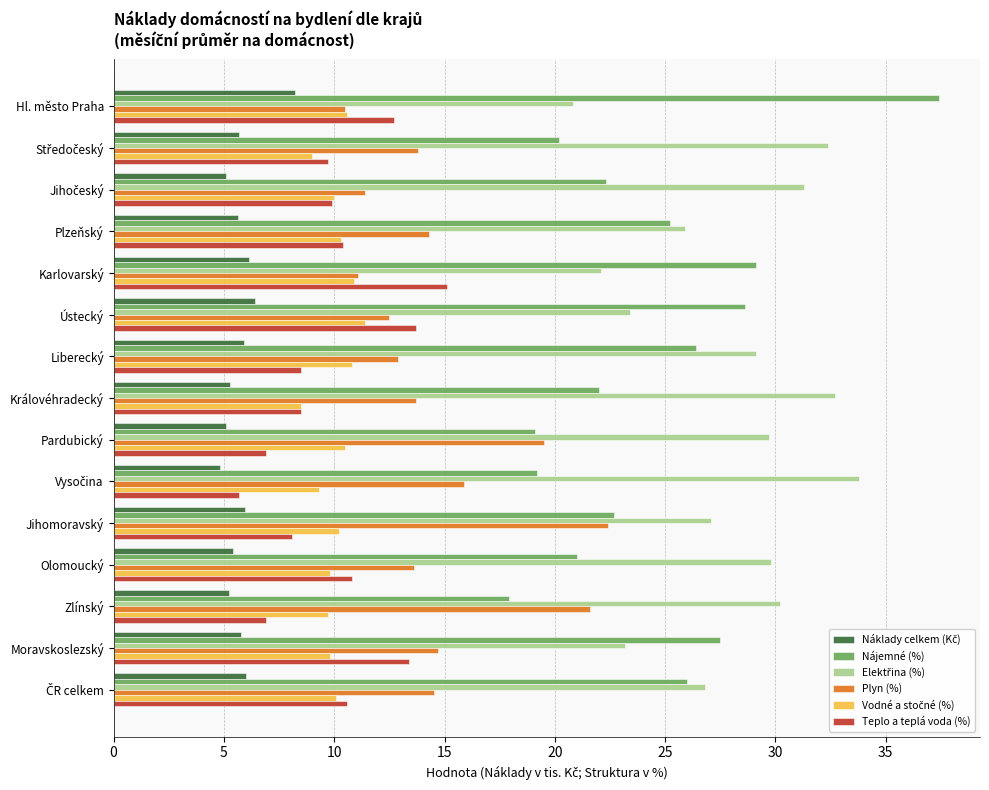

Which series has the widest spread of values?

Nájemné (%)